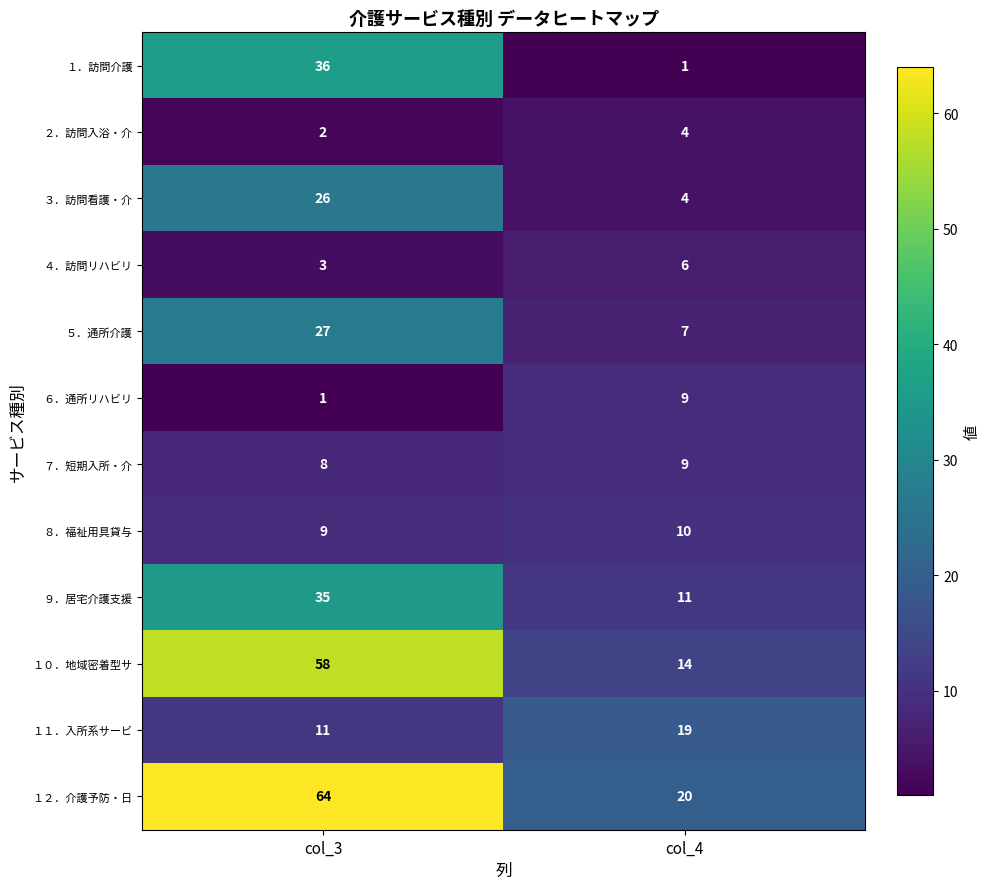

What is the total value across all series at col_3?

280